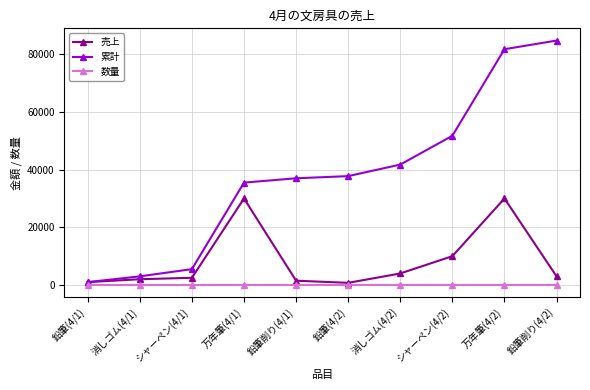

True or false: 累計 has more than 2 interior local peaks.

False